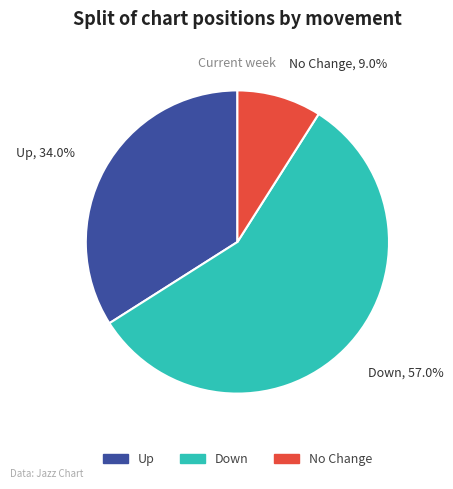

Which has a higher value, Up or Down?

Down